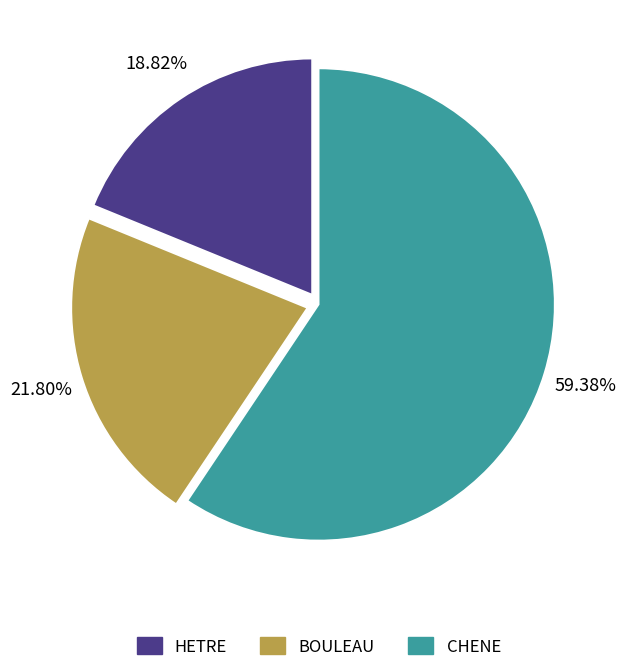

What is the smallest slice in the pie chart?

HETRE